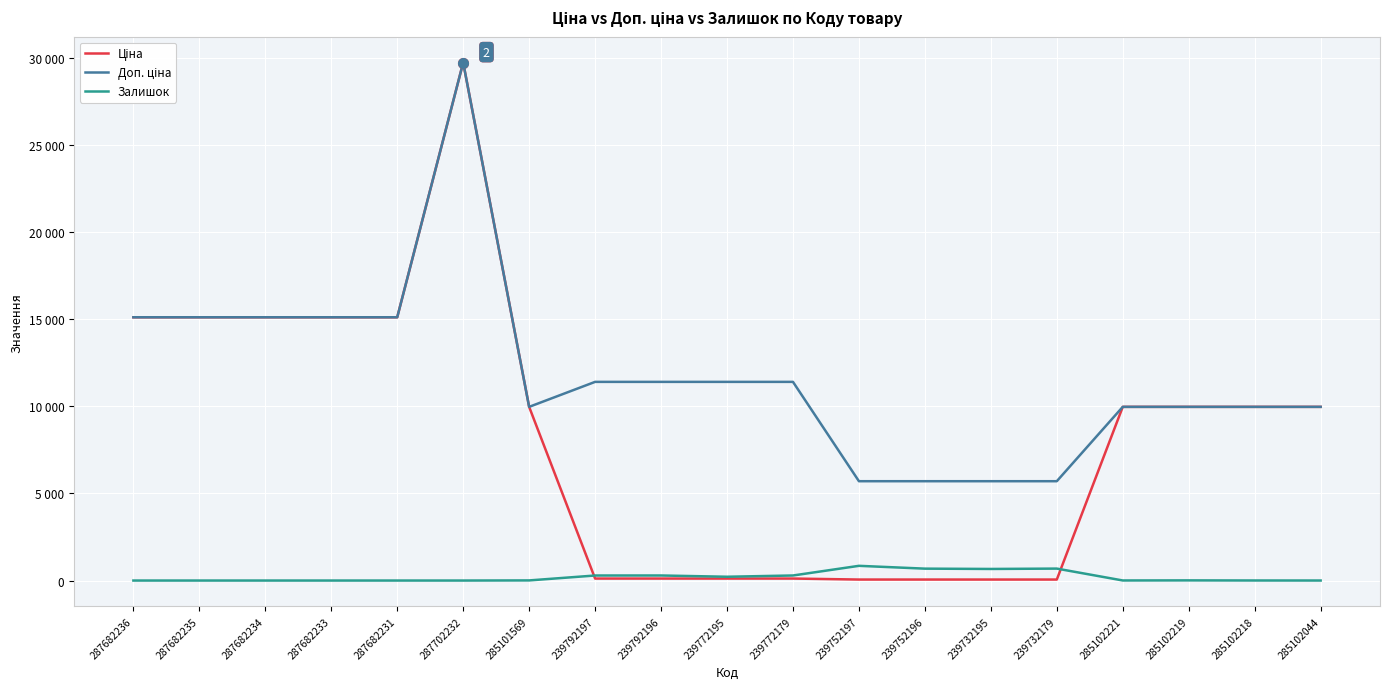

At which label does Ціна reach its minimum?

239752197